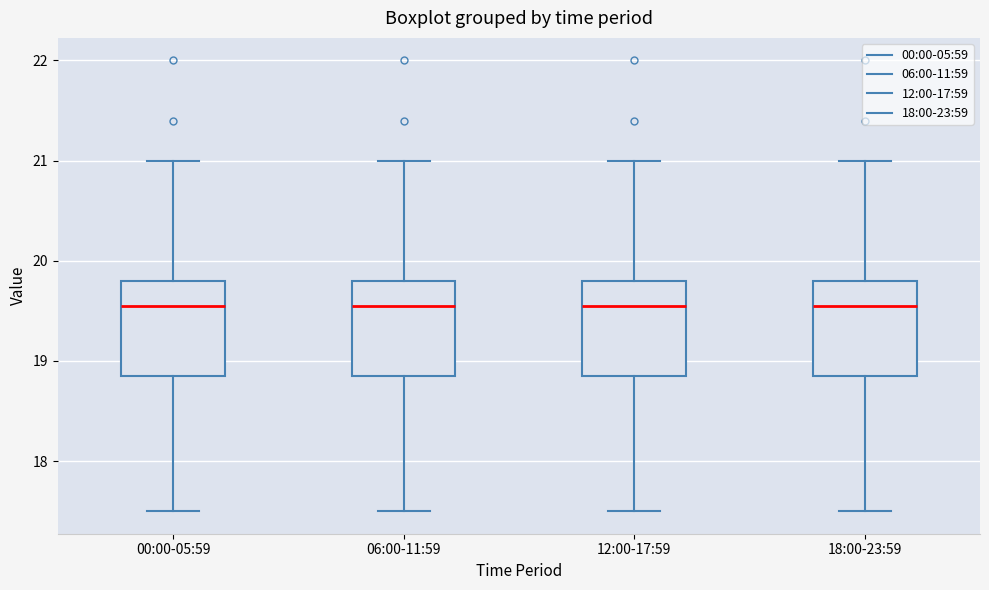

Reading left to right, transcribe this box plot: for each box, give where its median line is, the range the box spans, and where its two whiskers end, as read against the y-axis. The values are not printed on the chart, so give them approximately, as read against the axis.

00:00-05:59: median 19.6, box 18.9 to 19.8, whiskers 17.5 to 21.0
06:00-11:59: median 19.6, box 18.9 to 19.8, whiskers 17.5 to 21.0
12:00-17:59: median 19.6, box 18.9 to 19.8, whiskers 17.5 to 21.0
18:00-23:59: median 19.6, box 18.9 to 19.8, whiskers 17.5 to 21.0